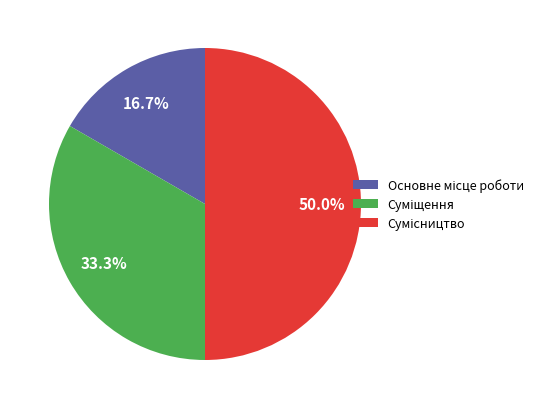

Do Суміщення and Основне місце роботи together represent more than half of the pie?

No